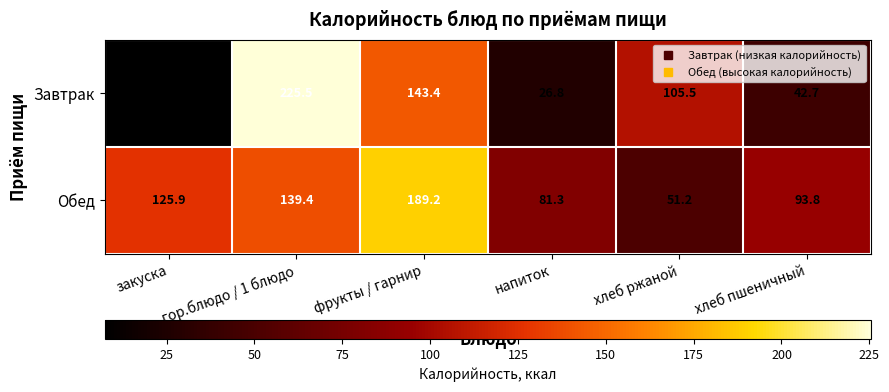

At how many categories does at least one series exceed 194?

1